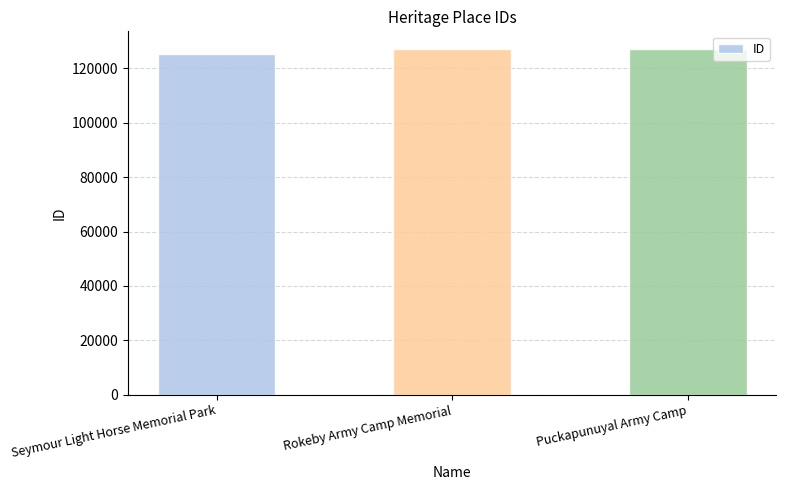

What is the difference between the maximum and minimum values?

1803